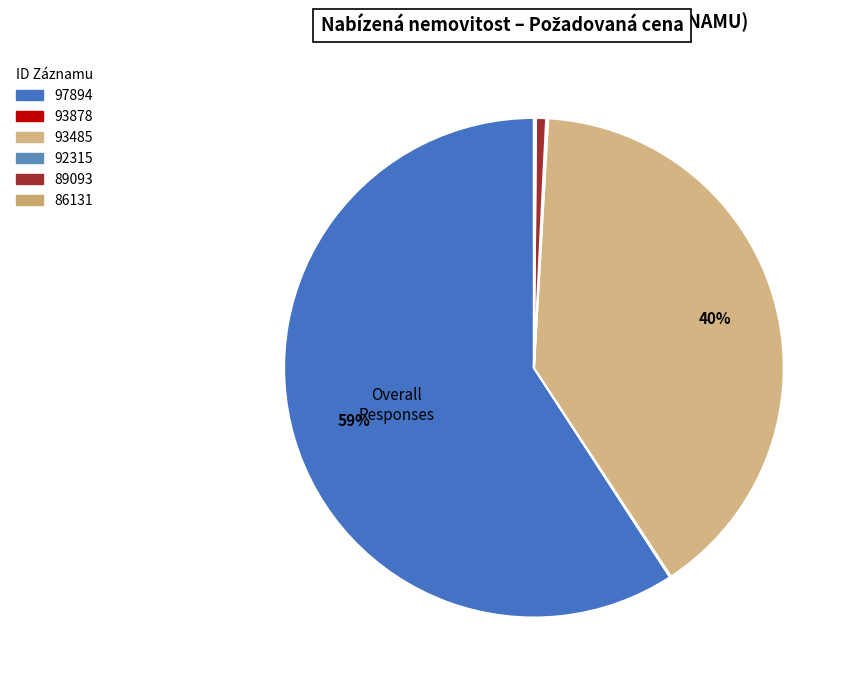

What portion of the pie excludes 97894?

40.8%